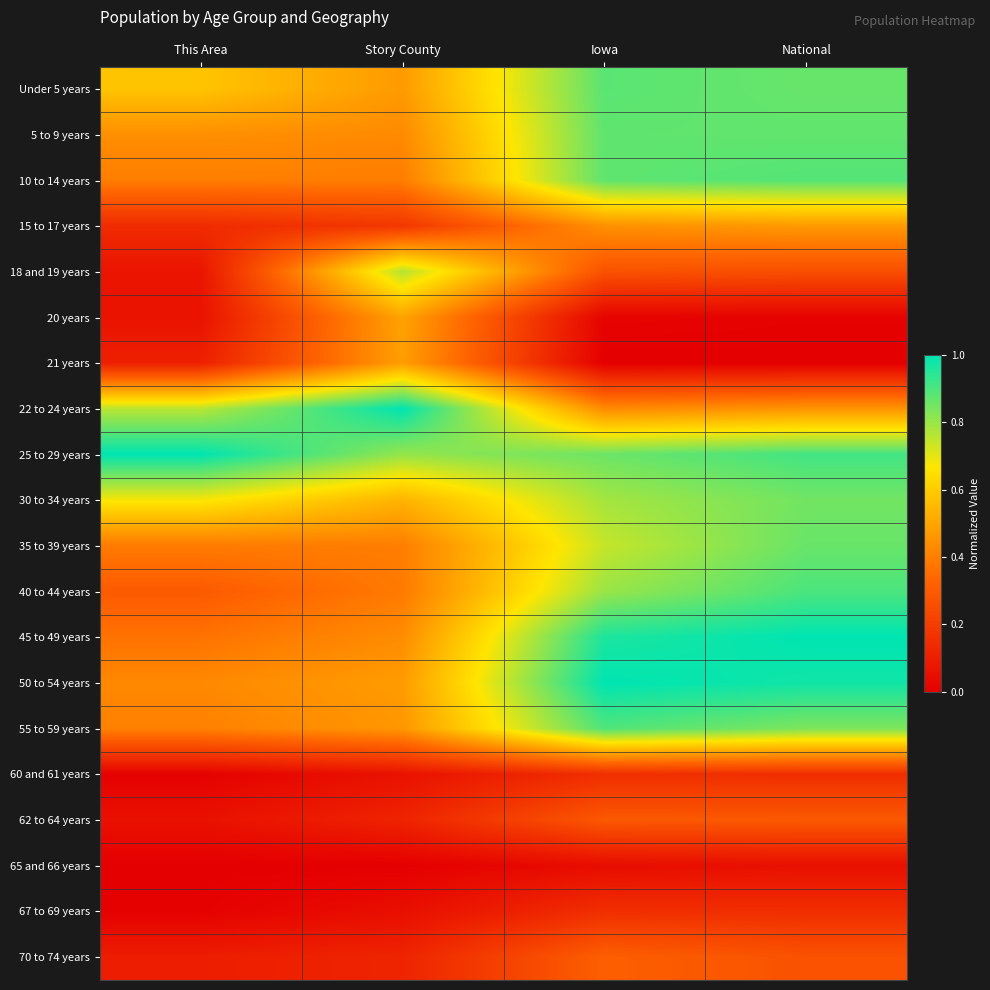

Reading right to left, list all the values displayed in this chart.

Under 5 years: National=0.9	Iowa=0.9	Story County=0.5	This Area=0.6
5 to 9 years: National=0.9	Iowa=0.9	Story County=0.4	This Area=0.4
10 to 14 years: National=0.9	Iowa=0.9	Story County=0.4	This Area=0.4
15 to 17 years: National=0.5	Iowa=0.4	Story County=0.2	This Area=0.1
18 and 19 years: National=0.3	Iowa=0.3	Story County=0.8	This Area=0.1
20 years: National=0.0	Iowa=0.0	Story County=0.5	This Area=0.1
21 years: National=0.0	Iowa=0.0	Story County=0.5	This Area=0.1
22 to 24 years: National=0.5	Iowa=0.4	Story County=1.0	This Area=0.8
25 to 29 years: National=0.9	Iowa=0.9	Story County=0.8	This Area=1.0
30 to 34 years: National=0.9	Iowa=0.8	Story County=0.5	This Area=0.7
35 to 39 years: National=0.9	Iowa=0.7	Story County=0.4	This Area=0.4
40 to 44 years: National=0.9	Iowa=0.8	Story County=0.4	This Area=0.3
45 to 49 years: National=1.0	Iowa=1.0	Story County=0.4	This Area=0.4
50 to 54 years: National=1.0	Iowa=1.0	Story County=0.5	This Area=0.4
55 to 59 years: National=0.8	Iowa=0.9	Story County=0.5	This Area=0.4
60 and 61 years: National=0.2	Iowa=0.2	Story County=0.1	This Area=0.0
62 to 64 years: National=0.3	Iowa=0.3	Story County=0.1	This Area=0.1
65 and 66 years: National=0.1	Iowa=0.0	Story County=0.0	This Area=0.0
67 to 69 years: National=0.2	Iowa=0.2	Story County=0.0	This Area=0.0
70 to 74 years: National=0.3	Iowa=0.3	Story County=0.1	This Area=0.1